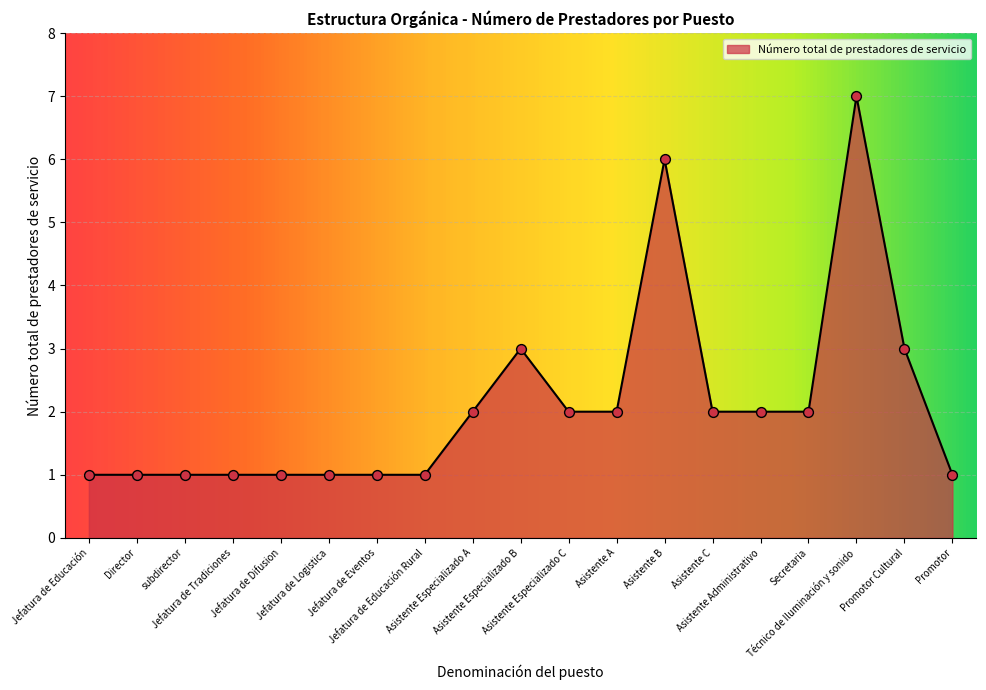

Between Asistente Especializado A and Jefatura de Educación, which is larger?

Asistente Especializado A